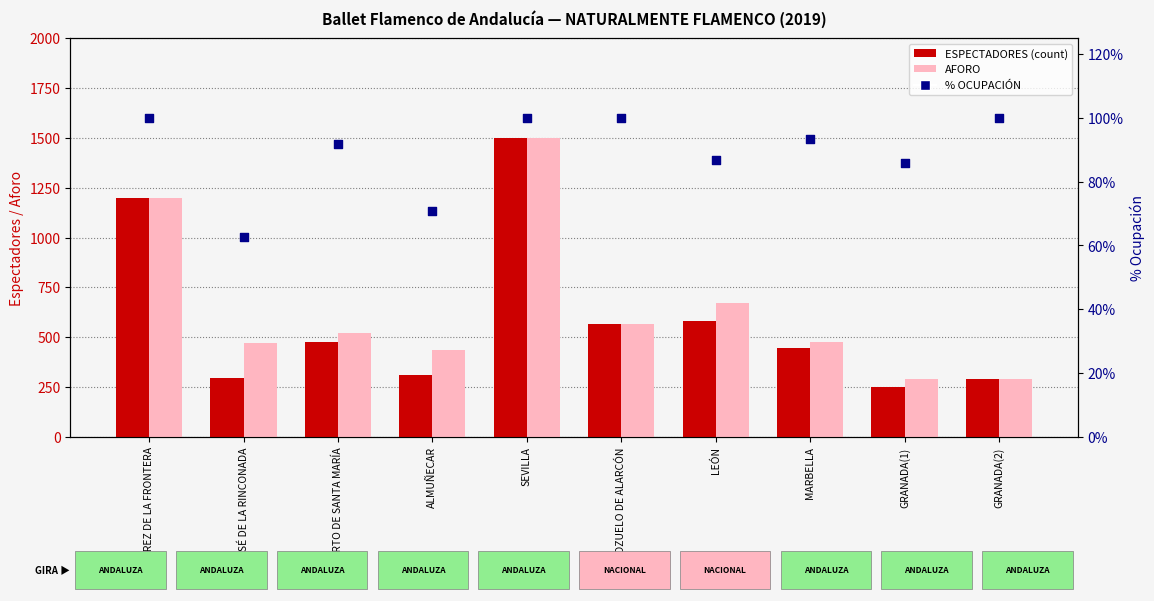

What are all the series names shown in the legend?

ESPECTADORES (count), AFORO, % OCUPACIÓN